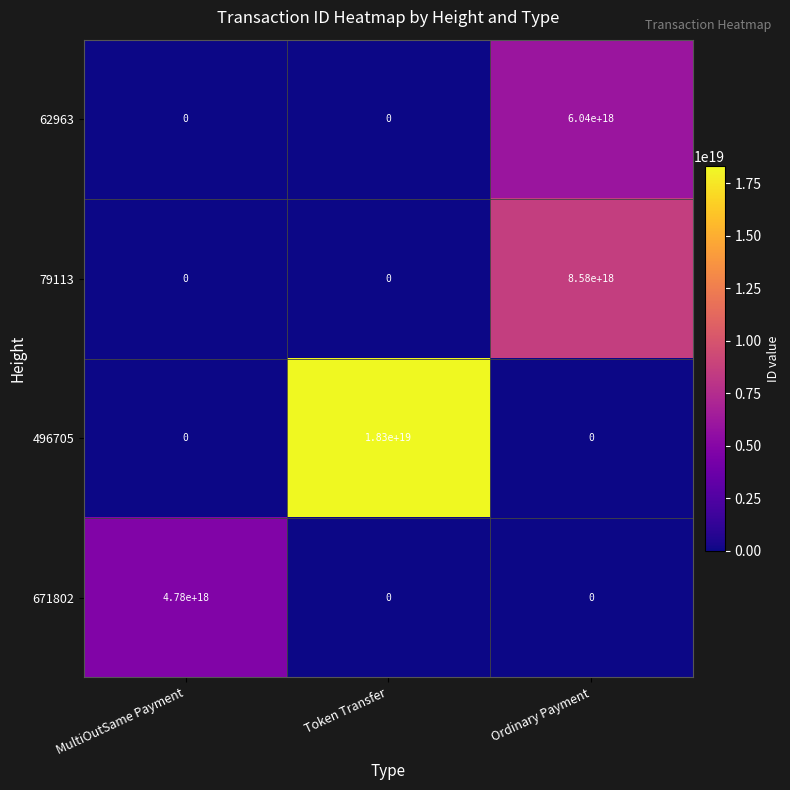

Which series has the largest total across all categories?

496705